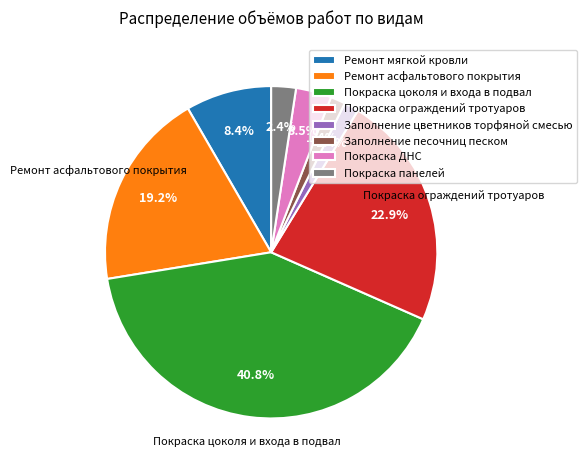

What is the ratio of the value at Покраска ДНС to the value at Ремонт мягкой кровли?

0.4